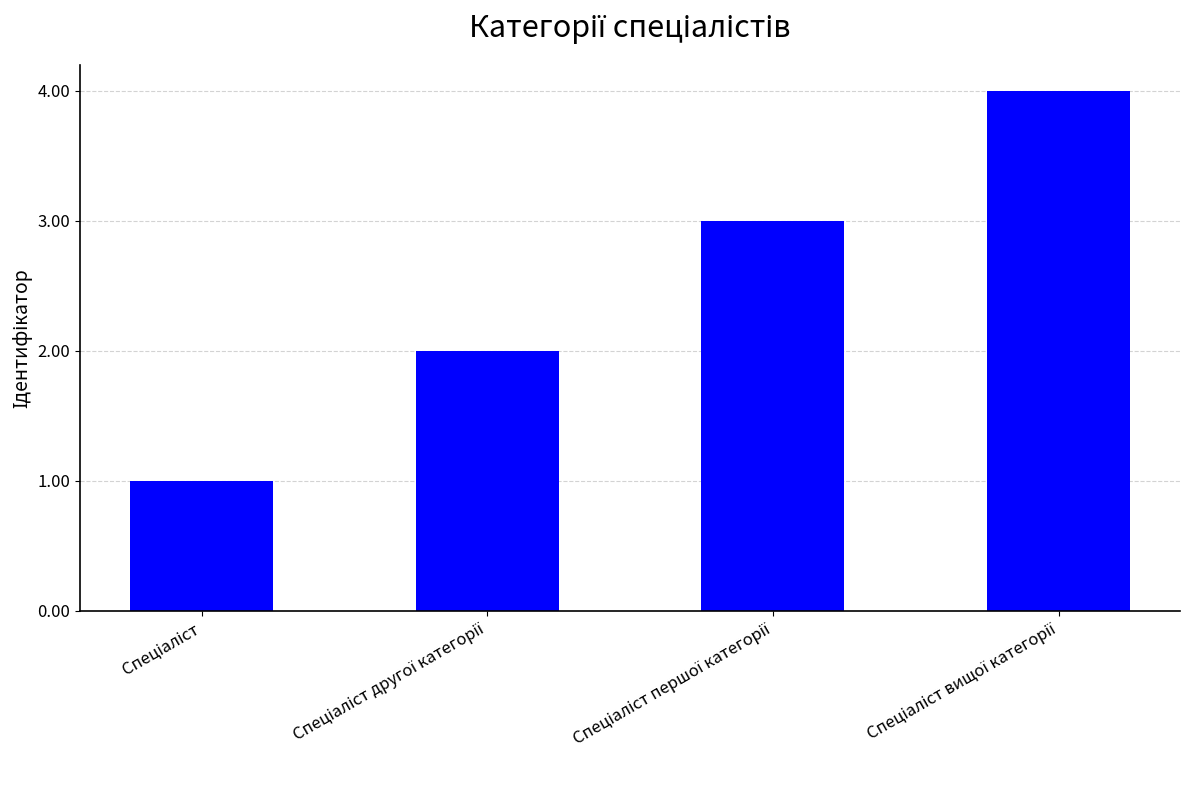

What is the value of the 4th bar from the left?

4